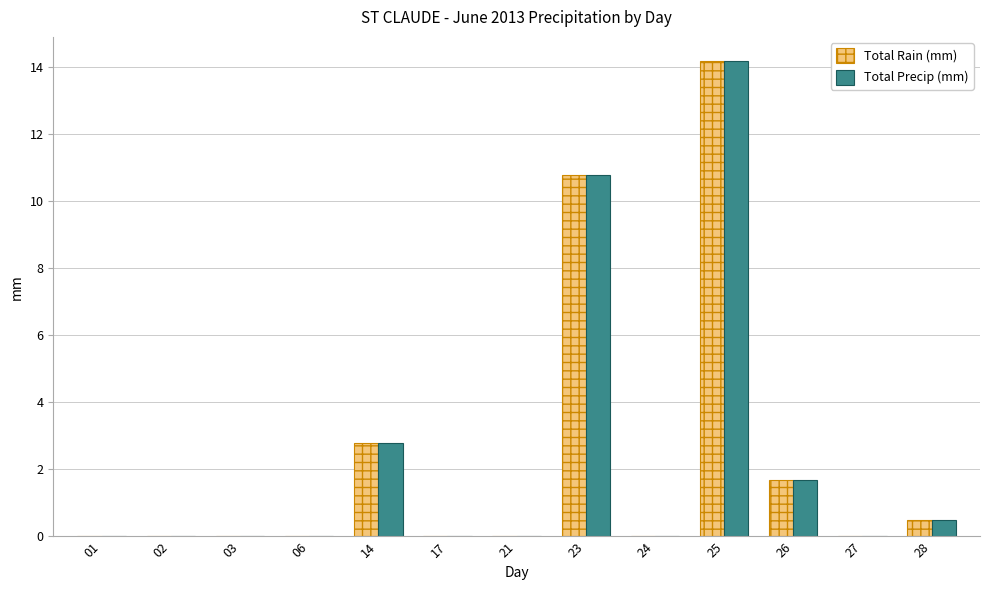

What is the sum of all Total Rain (mm) values?

30.0